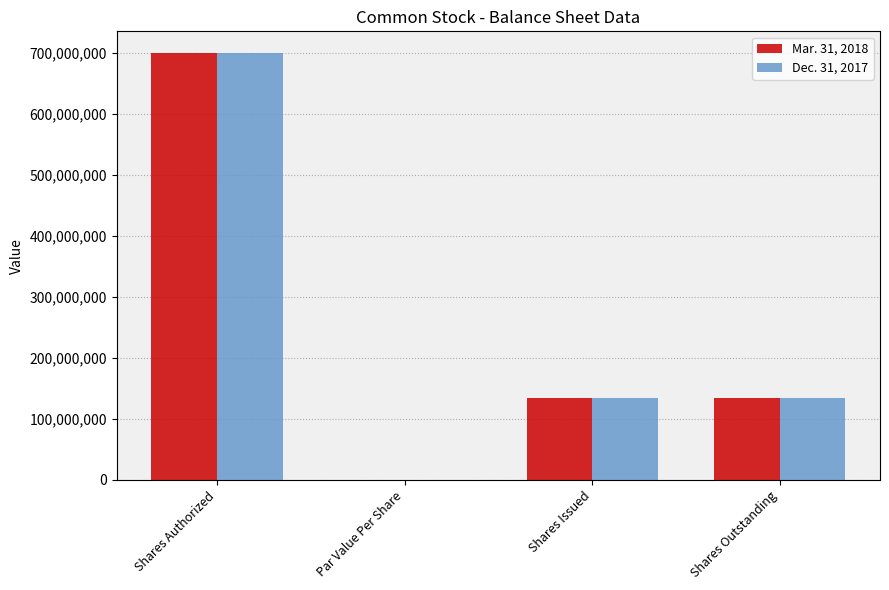

What is the sum of all Dec. 31, 2017 values?

967013140.0